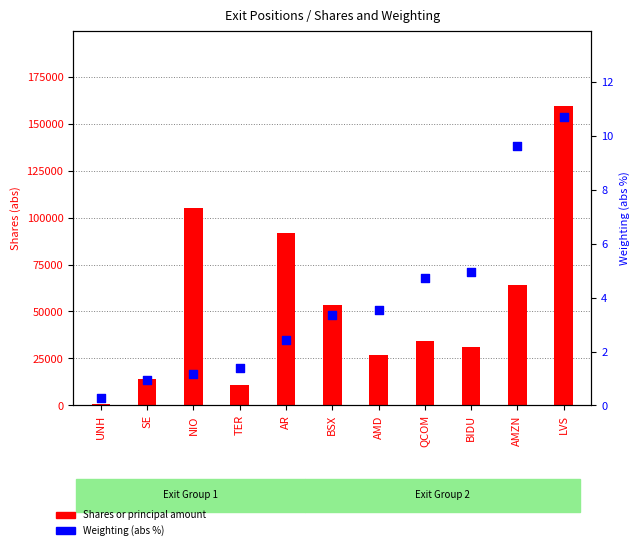

At which category is the sum across all series the highest?

LVS